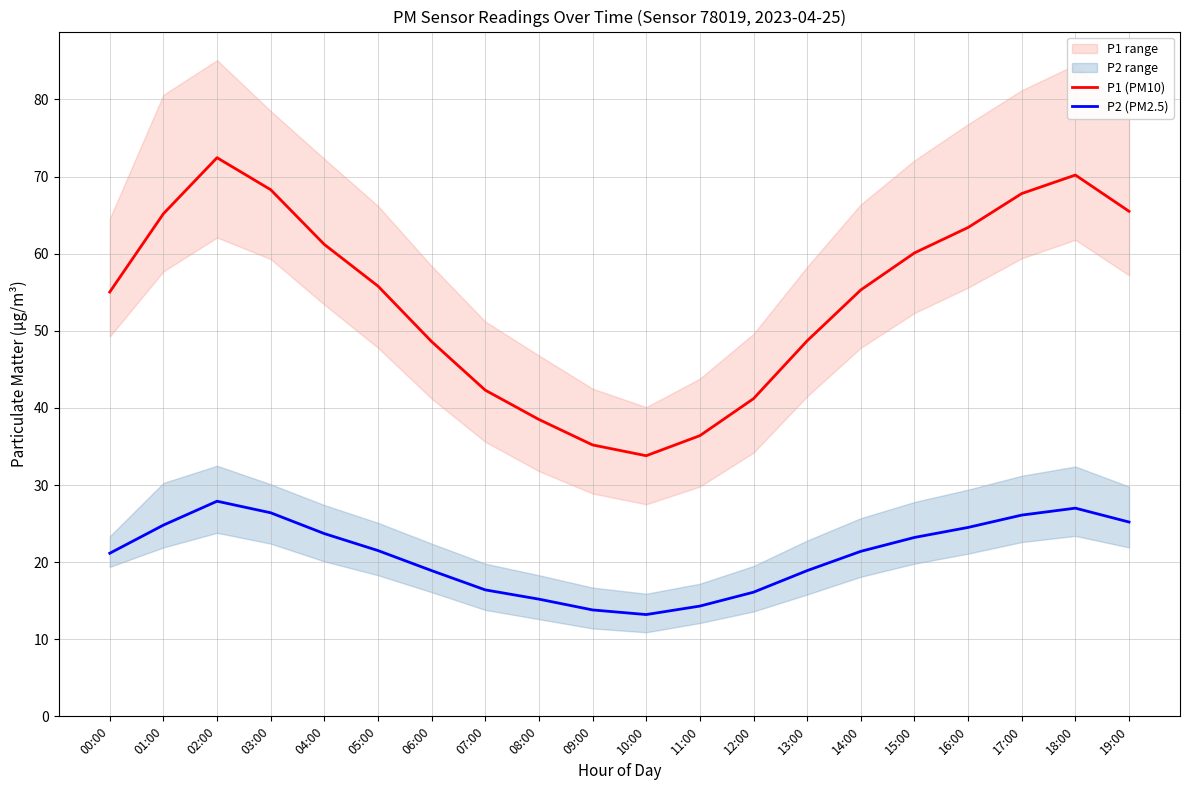

Between 02:00 and 08:00, which series saw the biggest shift?

P1 (PM10)